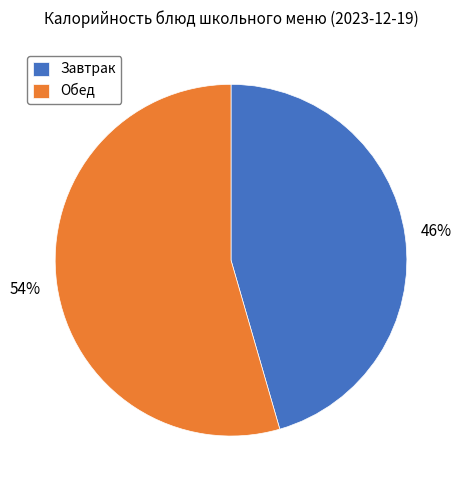

Is there a majority slice in this chart?

Yes